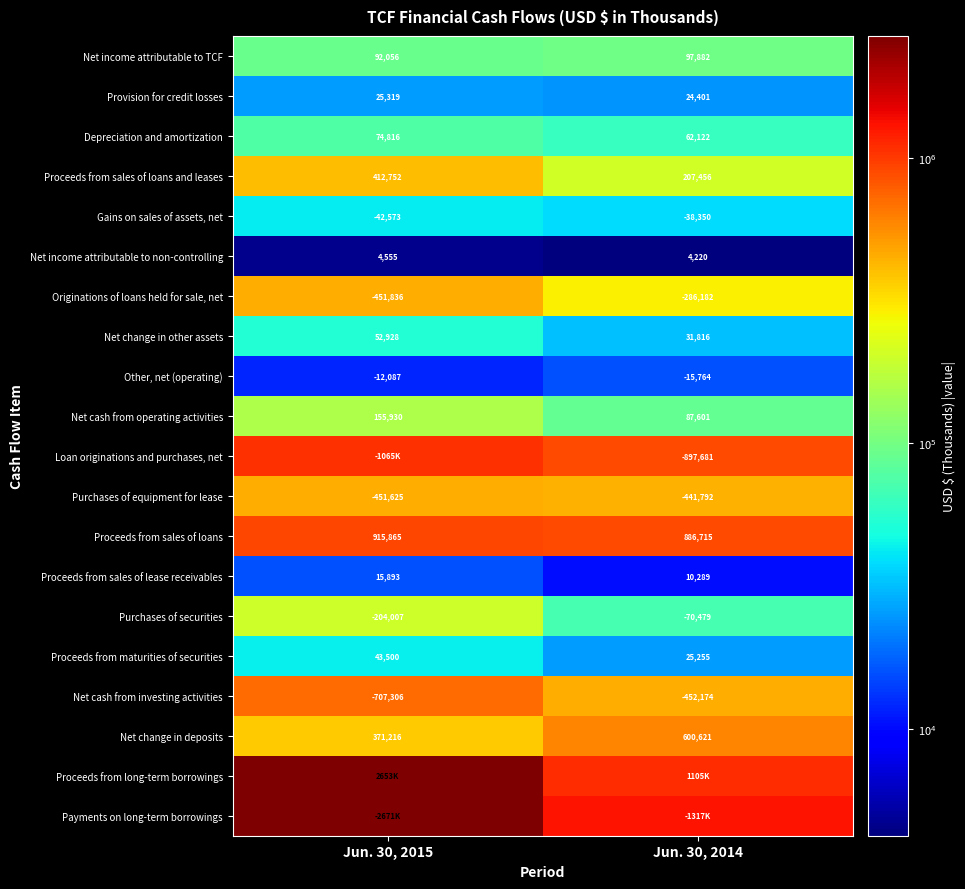

How many values in the Proceeds from sales of loans and leases series are below 412752?

1